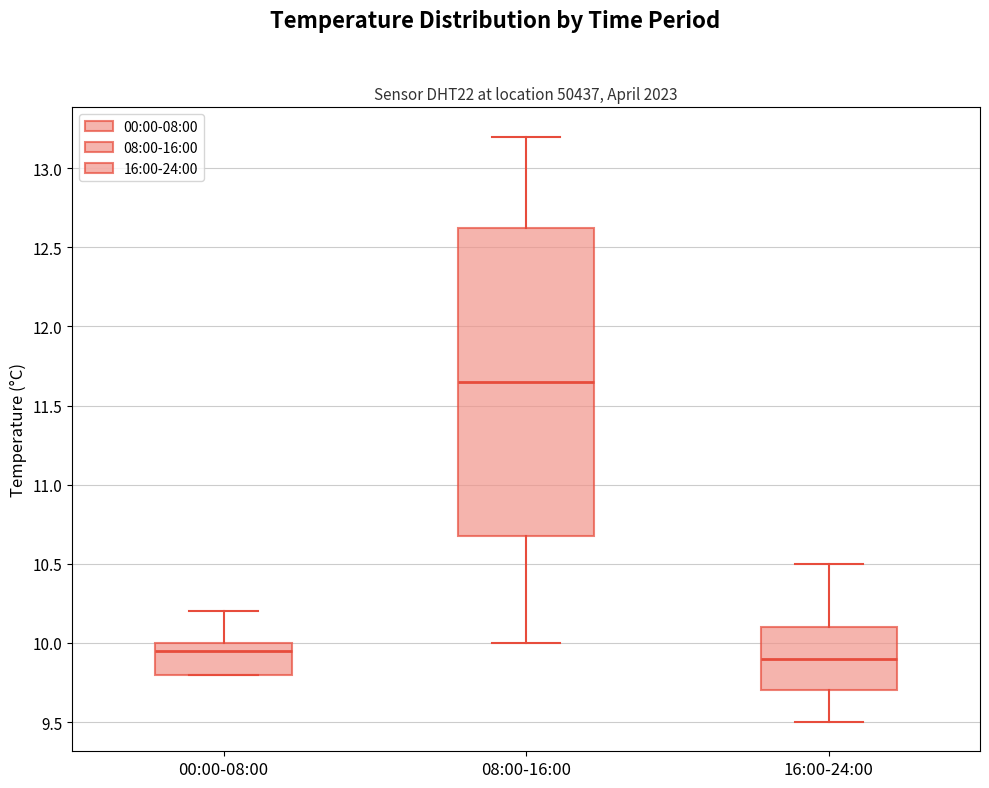

Where is the upper edge of the box for 00:00-08:00 on the y-axis? The values are not printed on the chart, so give them approximately, as read against the axis.

10.00